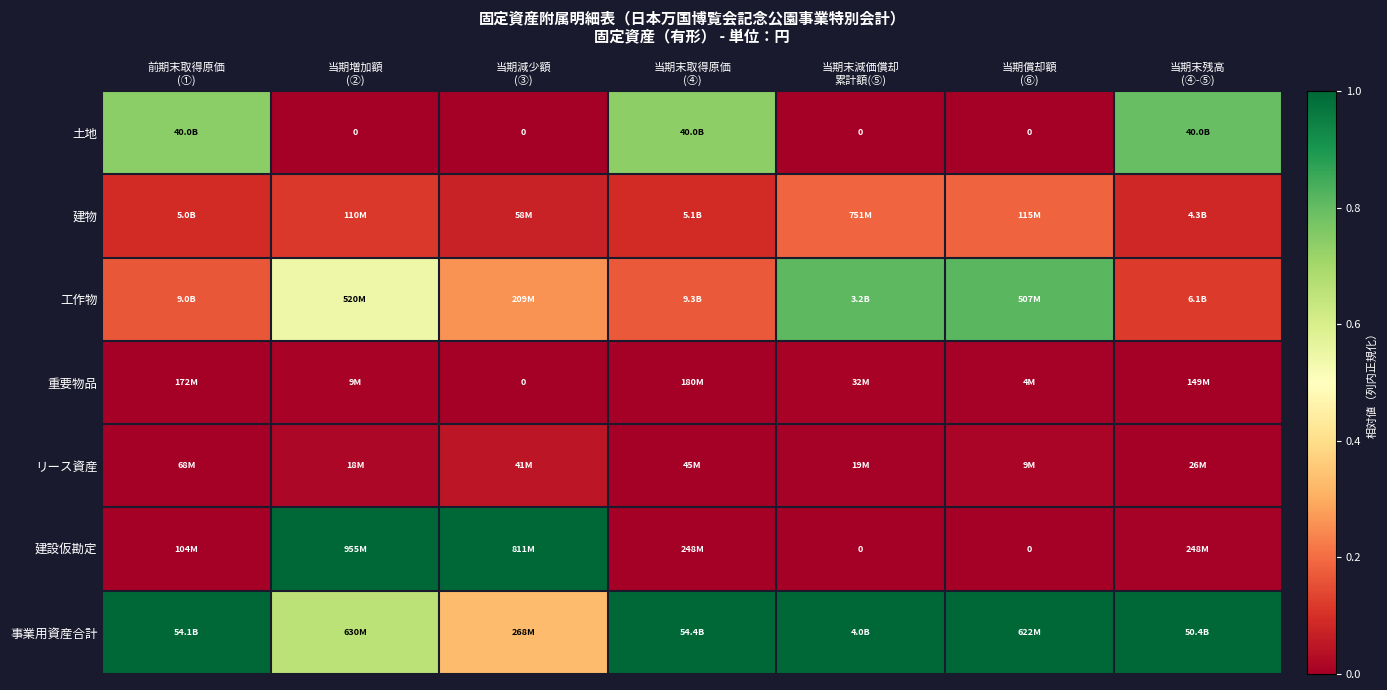

Rank the categories by 工作物 value from highest to lowest.

当期償却額 (⑥), 当期末減価償却 累計額(⑤), 当期増加額 (②), 当期減少額 (③), 当期末取得原価 (④), 前期末取得原価 (①), 当期末残高 (④-⑤)